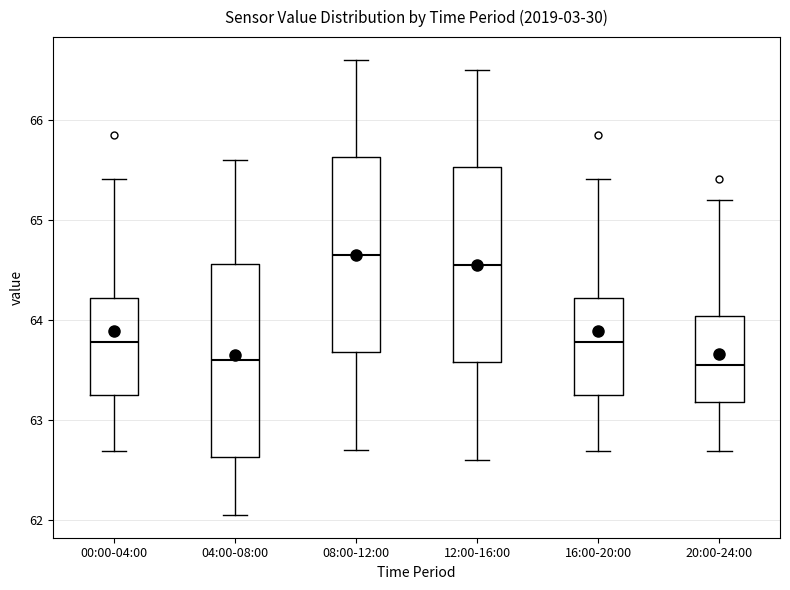

Where is the lower edge of the box for 04:00-08:00 on the y-axis? The values are not printed on the chart, so give them approximately, as read against the axis.

62.6